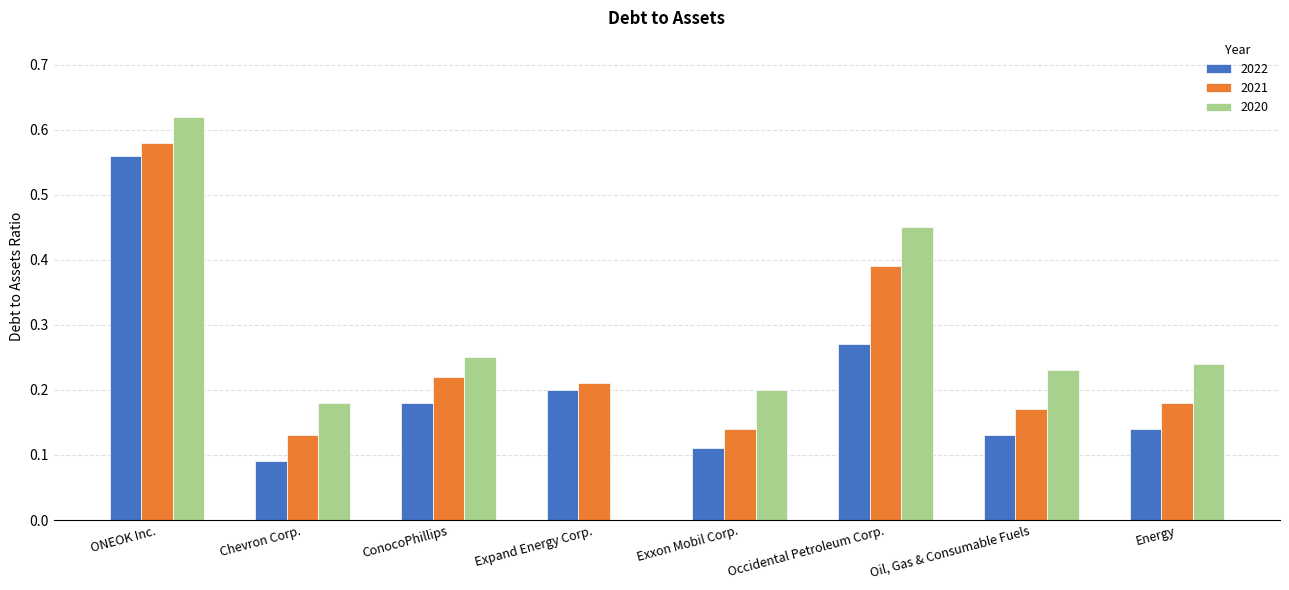

What is the sum of all 2022 values?

1.7